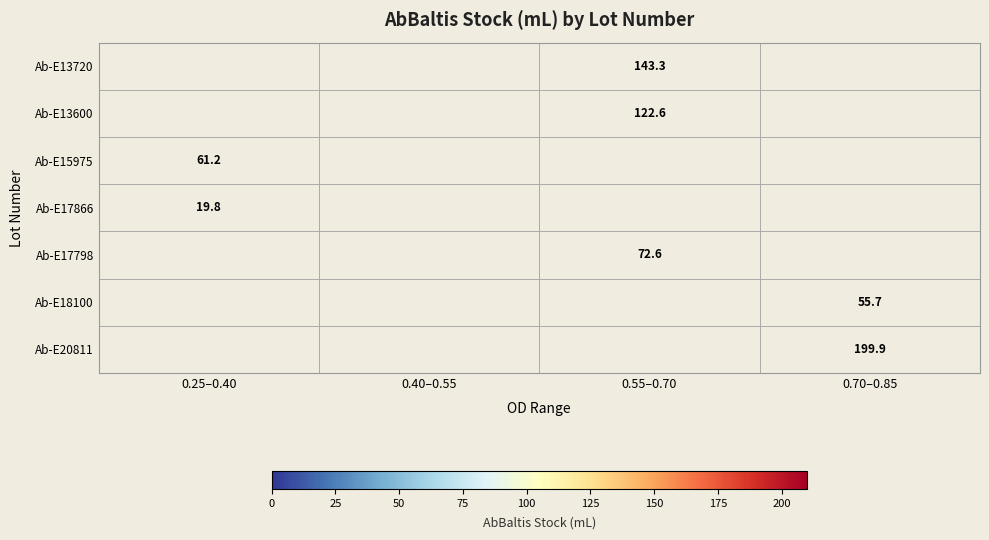

Is the value of Ab-E13720 at 0.55–0.70 greater than the value of Ab-E15975 at 0.25–0.40?

Yes